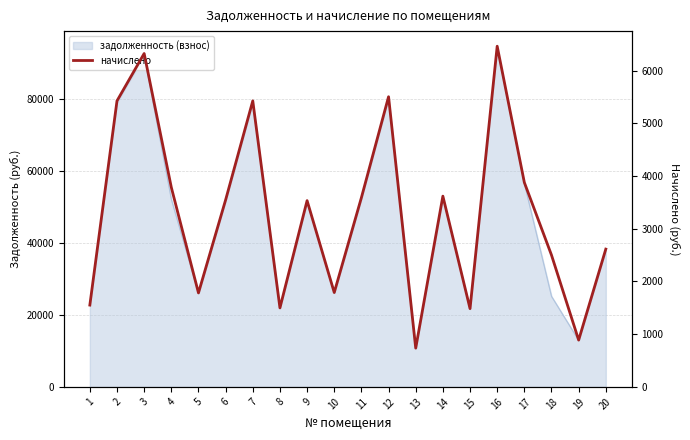

How many points are lower than both their immediate neighbors (excluding endpoints)?

6